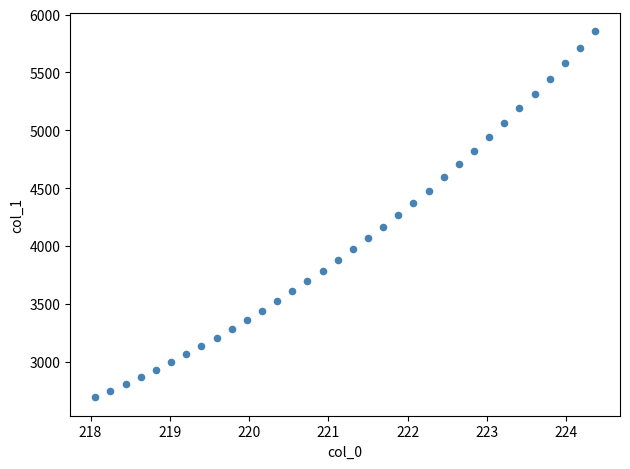

What is the range of X values (max minus min)?

6.3